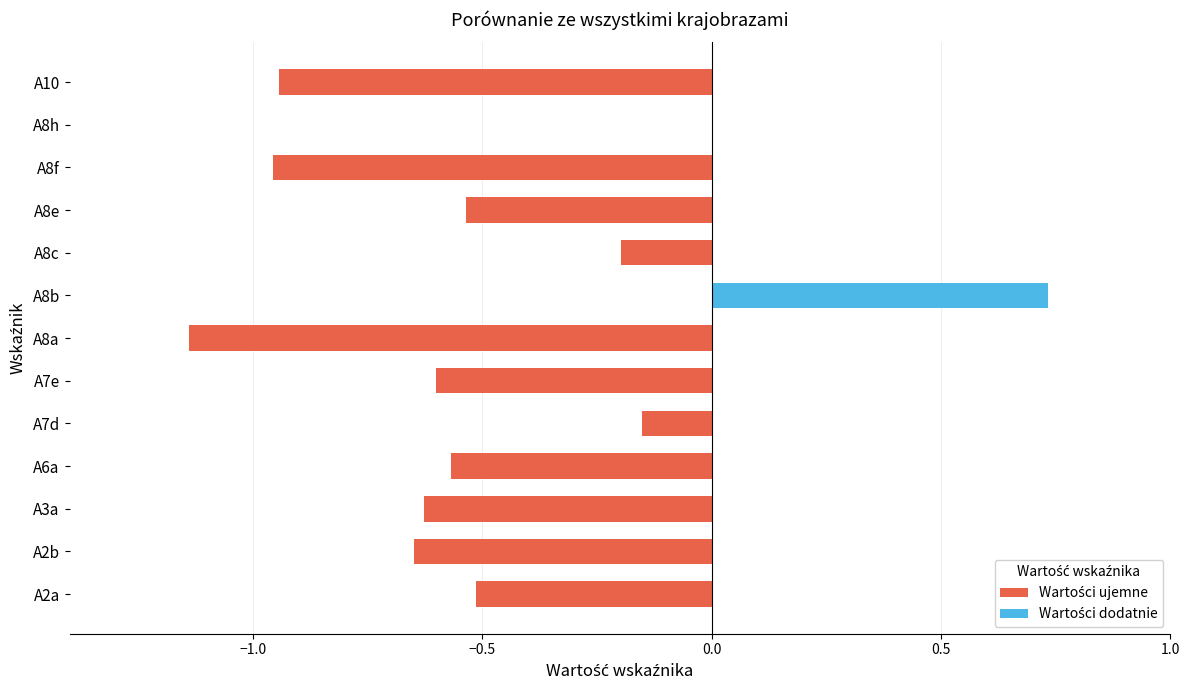

Which series has the largest total across all categories?

Wartości dodatnie